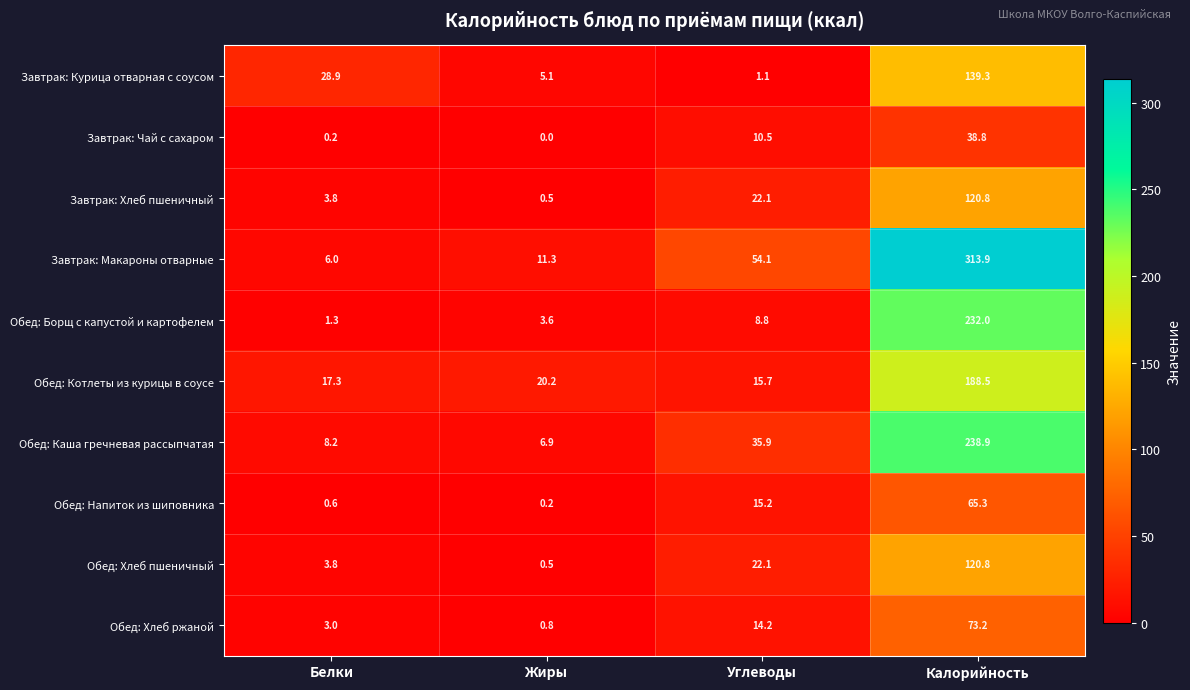

List the labels in order of Завтрак: Курица отварная с соусом value, largest first.

Калорийность, Белки, Жиры, Углеводы